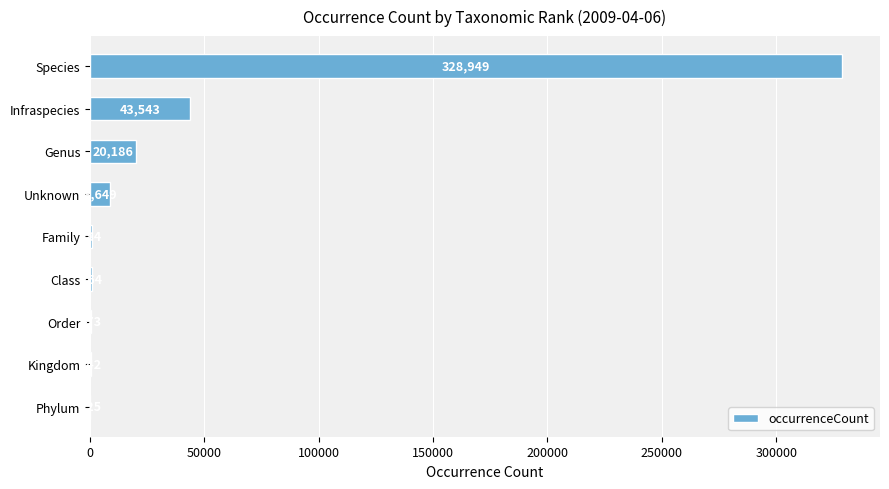

What is the change in value from Family to Unknown?

+7865